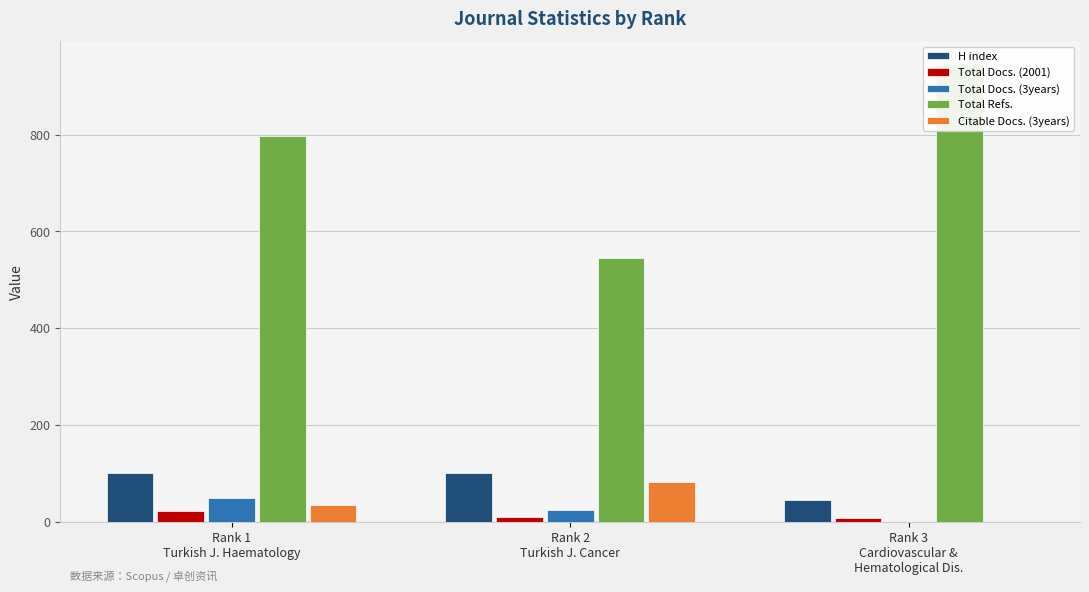

Count the number of data series in this chart.

5